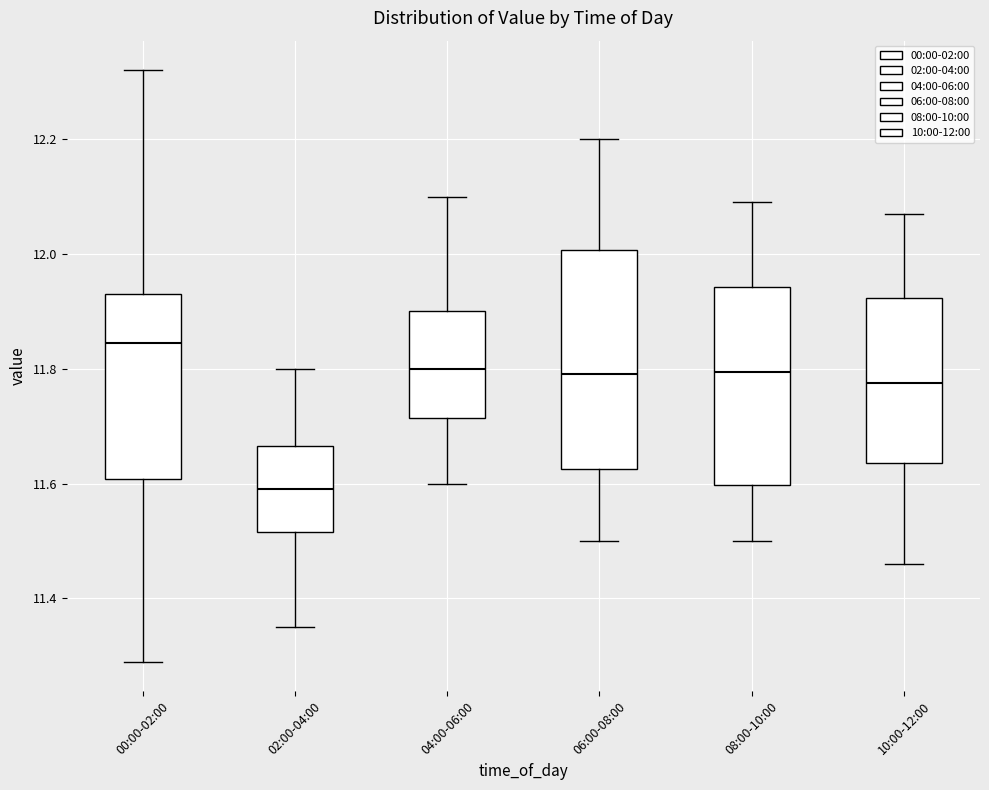

Reading left to right, transcribe this box plot: for each box, give where its median line is, the range the box spans, and where its two whiskers end, as read against the y-axis. The values are not printed on the chart, so give them approximately, as read against the axis.

00:00-02:00: median 11.84, box 11.60 to 11.94, whiskers 11.30 to 12.32
02:00-04:00: median 11.60, box 11.52 to 11.66, whiskers 11.36 to 11.80
04:00-06:00: median 11.80, box 11.72 to 11.90, whiskers 11.60 to 12.10
06:00-08:00: median 11.80, box 11.62 to 12.00, whiskers 11.50 to 12.20
08:00-10:00: median 11.80, box 11.60 to 11.94, whiskers 11.50 to 12.10
10:00-12:00: median 11.78, box 11.64 to 11.92, whiskers 11.46 to 12.08